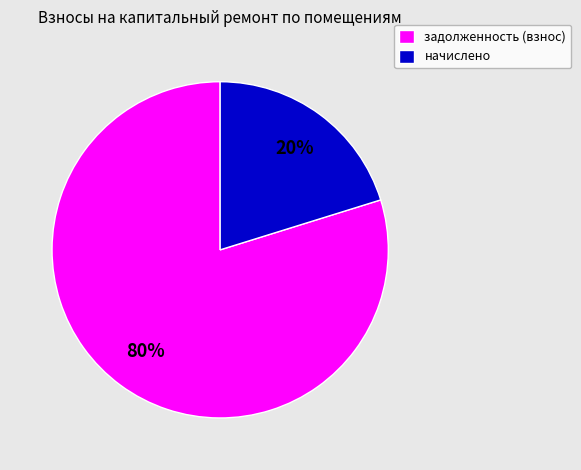

True or false: начислено accounts for 20% of the total.

True